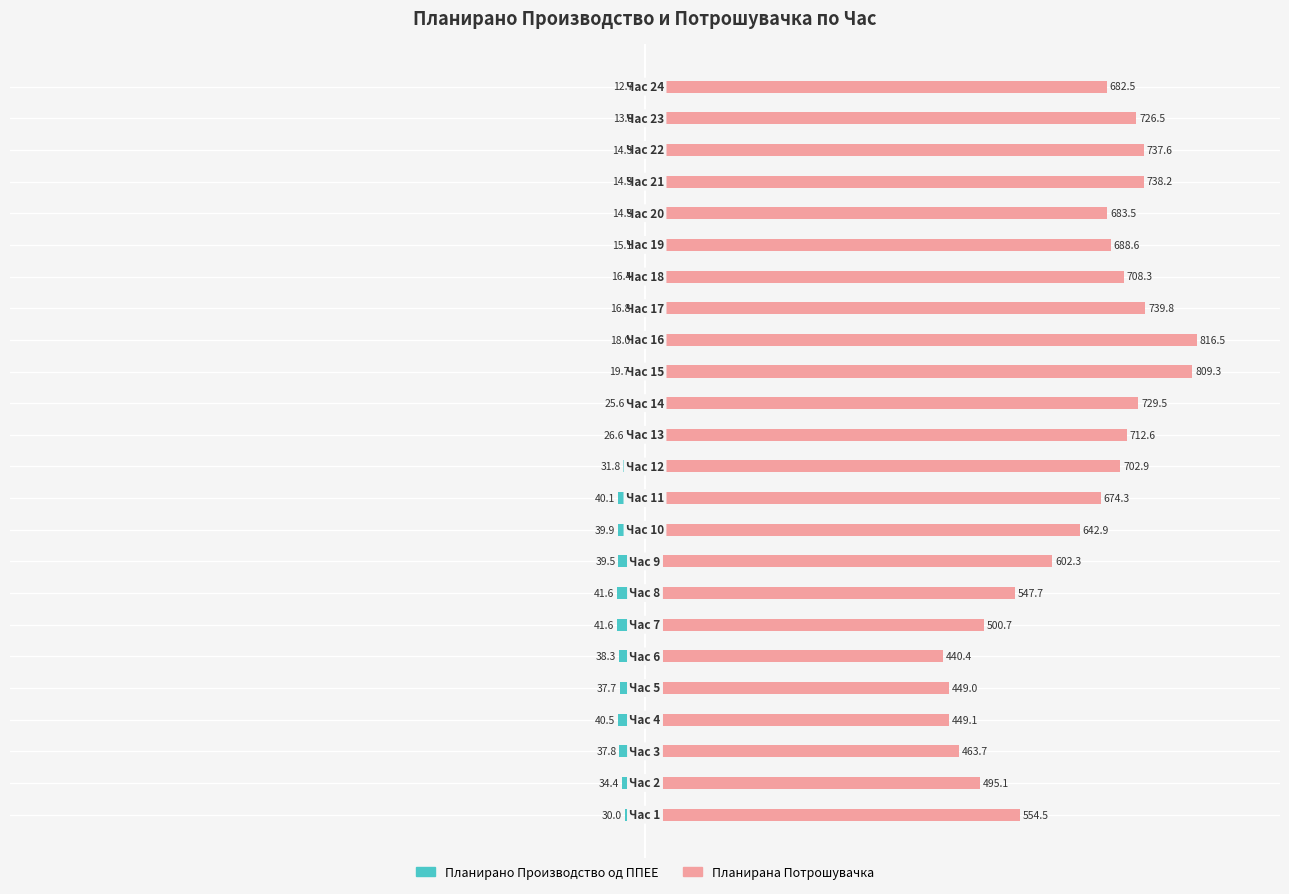

Which series has the widest spread of values?

Планирана Потрошувачка